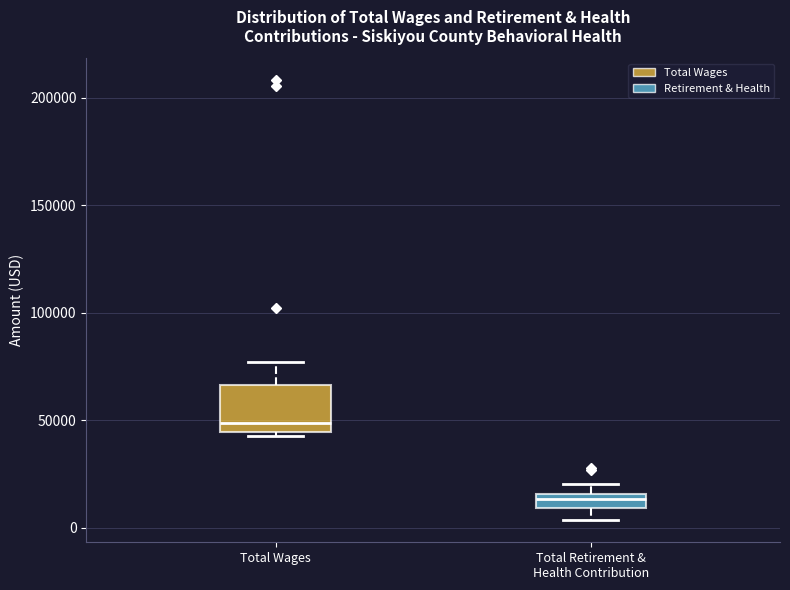

Comparing the boxes themselves (not the whiskers), which one is the tallest?

Total Wages